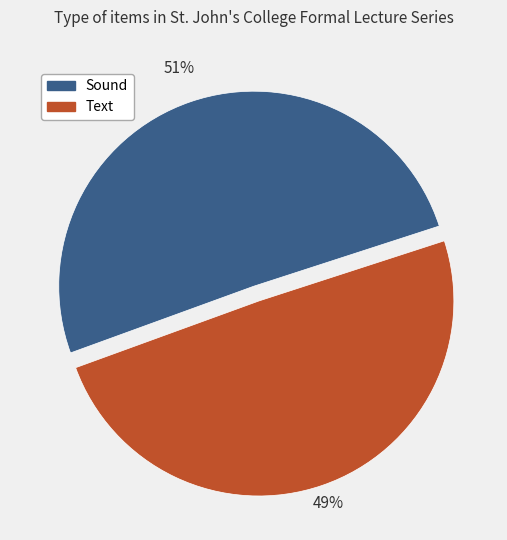

The Text slice represents 40% of the pie. True or false?

False